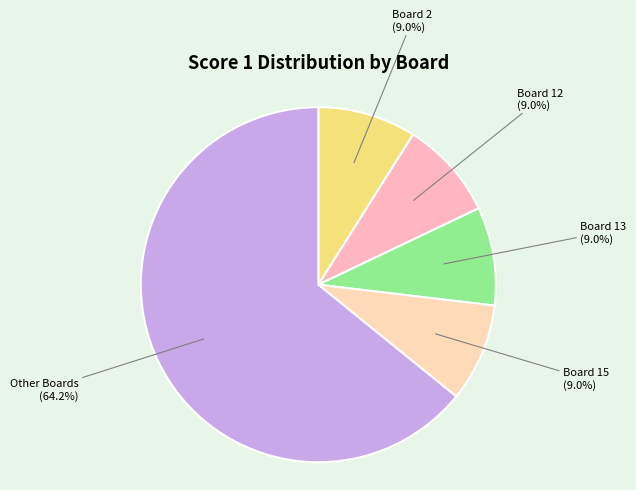

How many slices are in this pie chart?

5